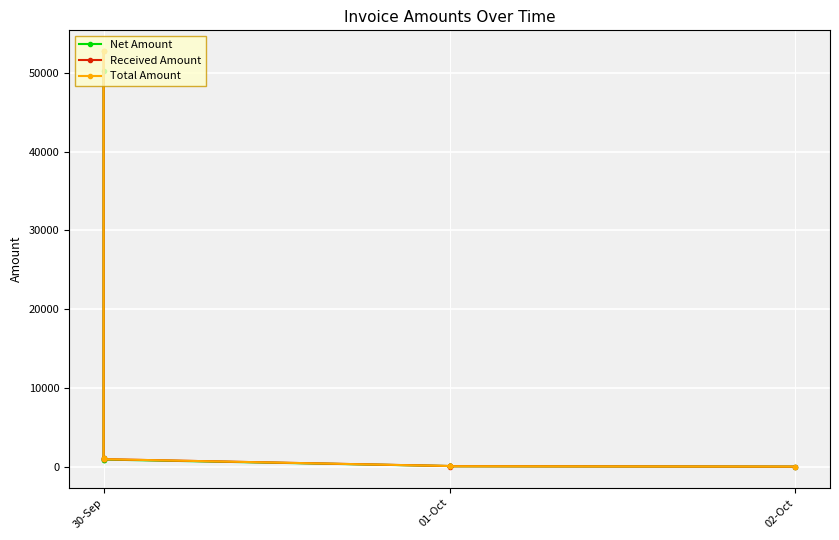

The value of Net Amount at 01-Oct is 173.1. True or false?

False